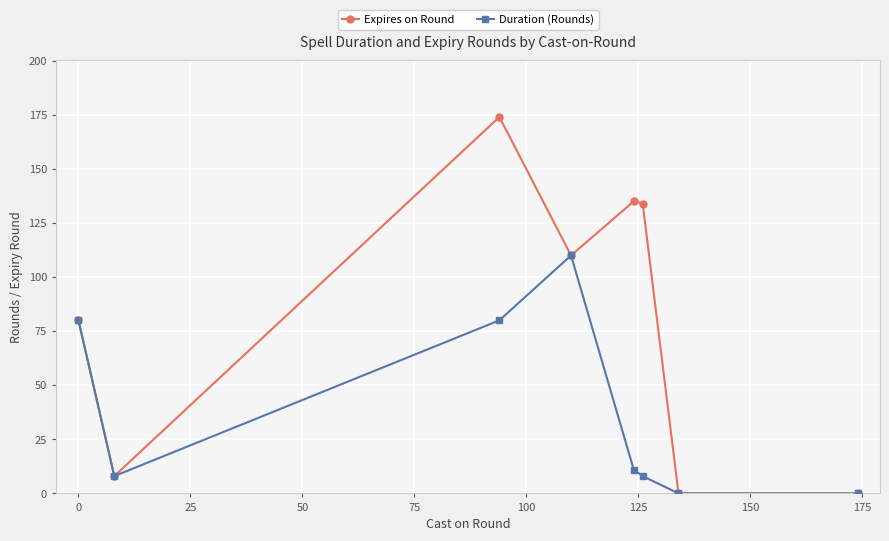

What is the highest value of the Duration (Rounds) series?

110